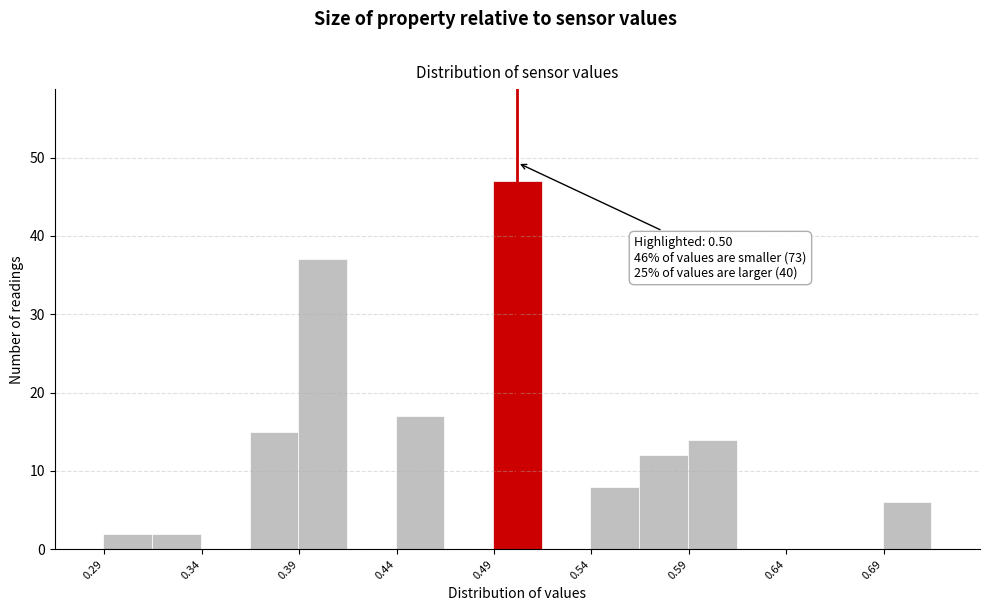

Over which range of the x-axis is the bar tallest?

0.490 to 0.515